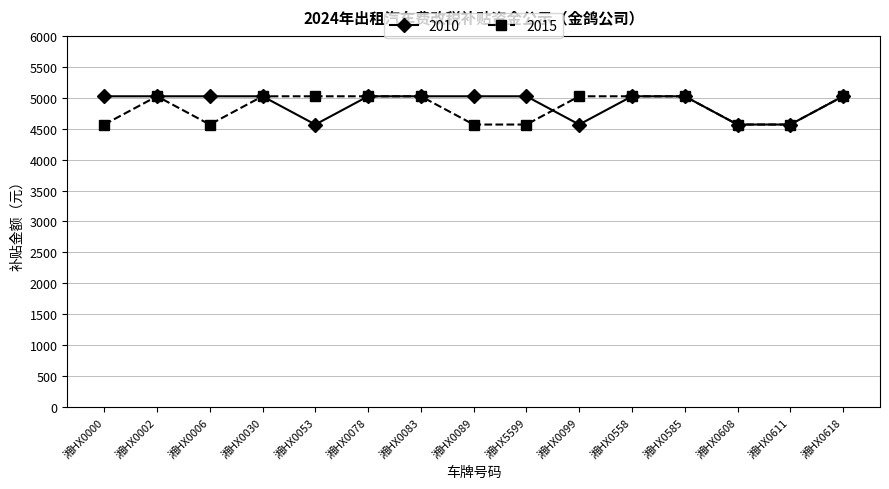

Where is the first local maximum for 2015?

湘HX0002